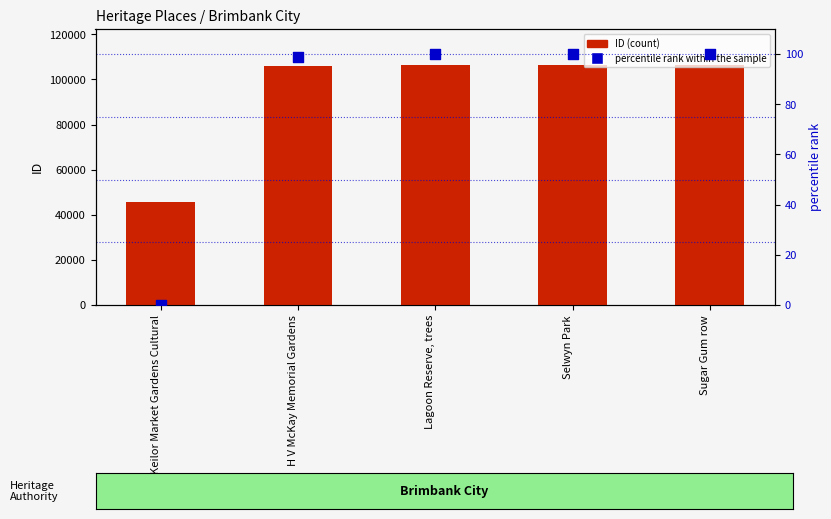

Is the value of ID at Keilor Market Gardens Cultural greater than the value of percentile rank within the sample at Selwyn Park?

Yes